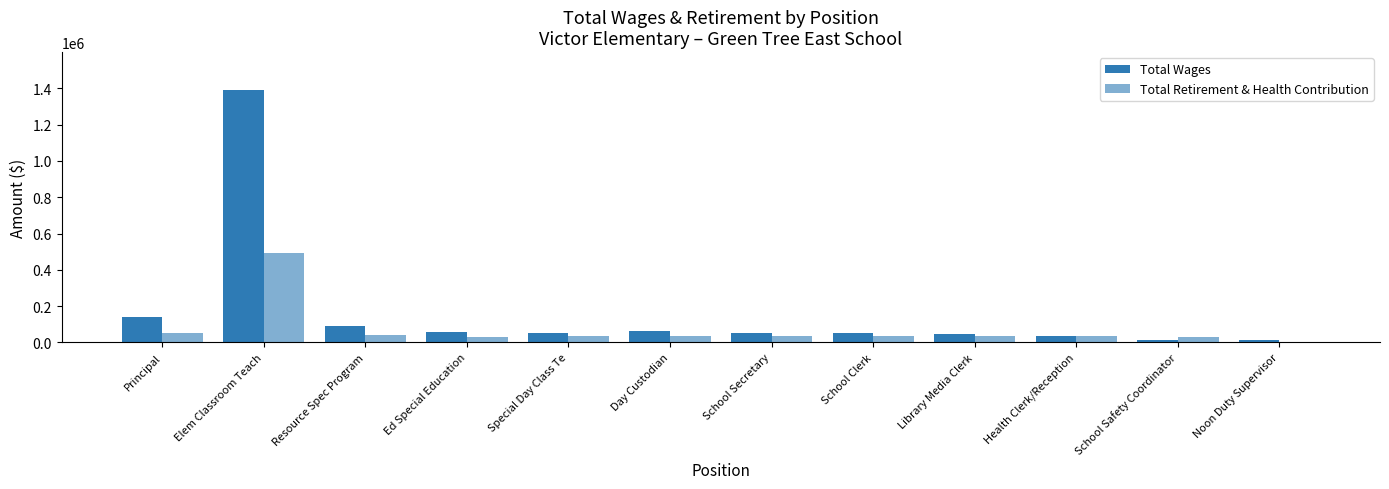

Count the number of data series in this chart.

2